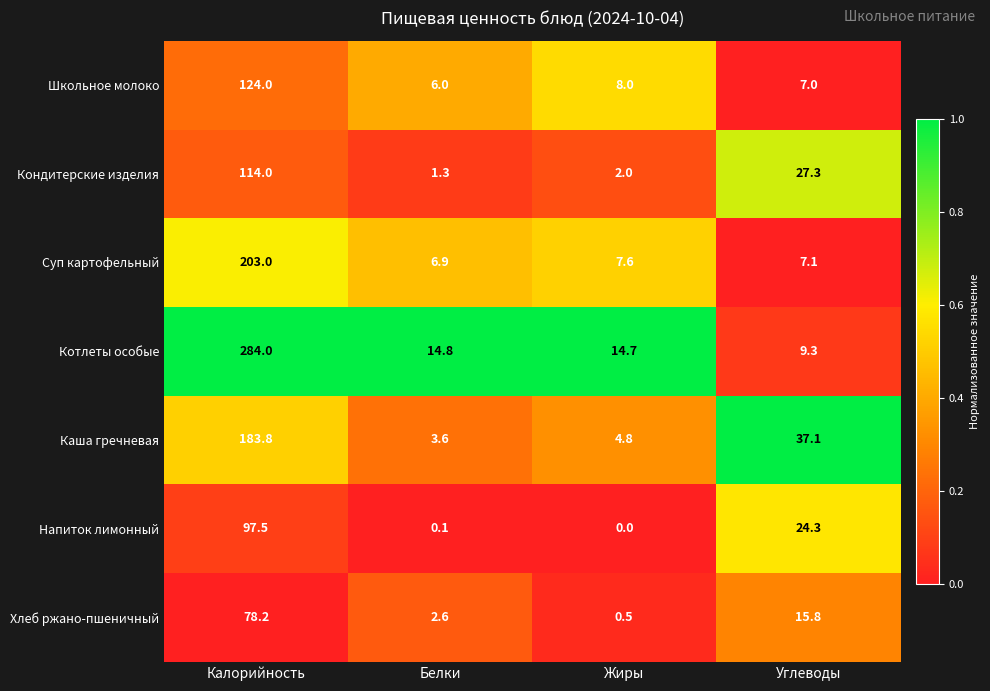

At which category is the sum across all series the highest?

Калорийность